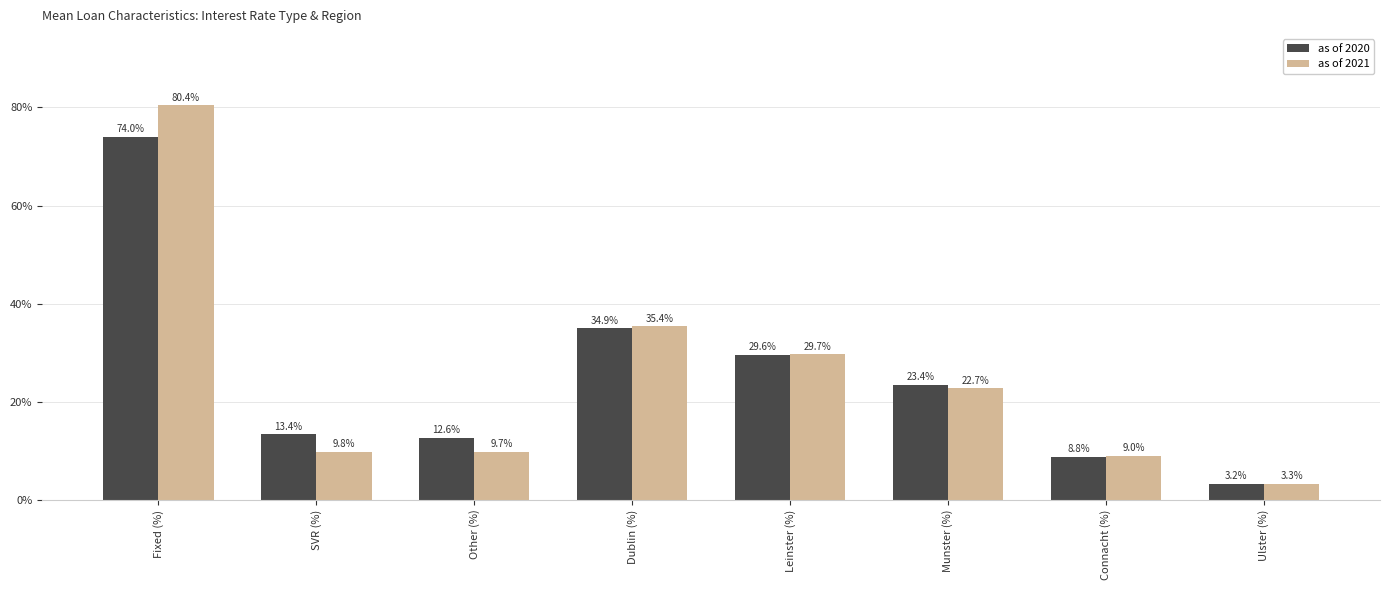

At which category is the sum across all series the highest?

Fixed (%)